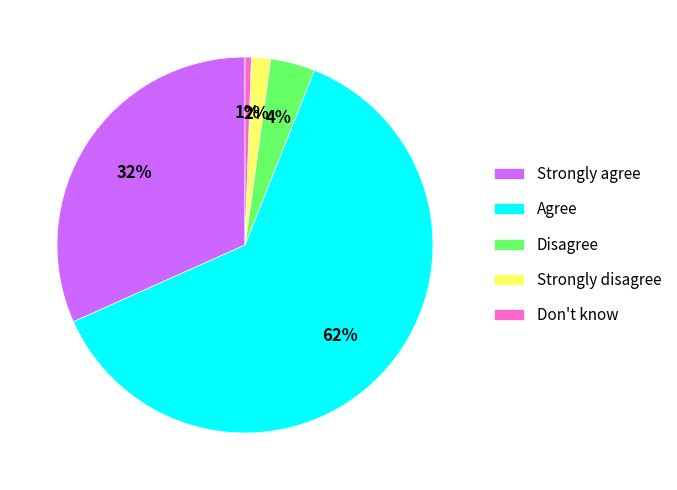

Which slice is the largest?

Agree